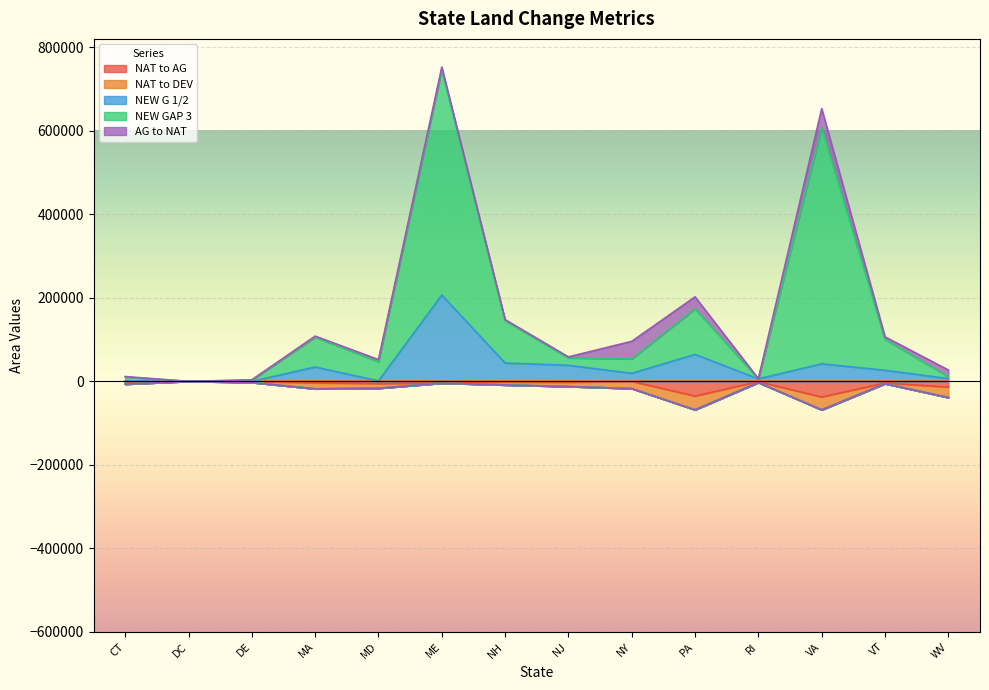

The NEW G 1/2 series shows 34435 at MA. True or false?

True